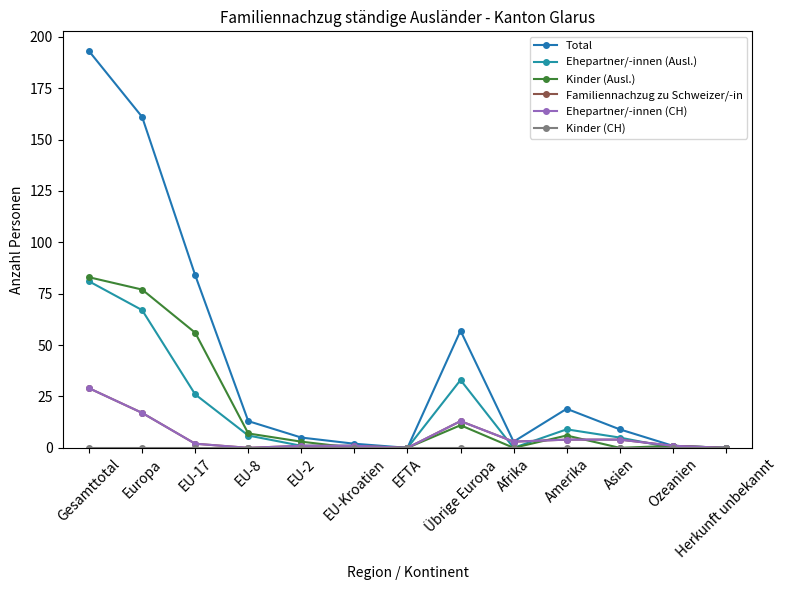

At which category does the chart reach its minimum across all series?

EFTA